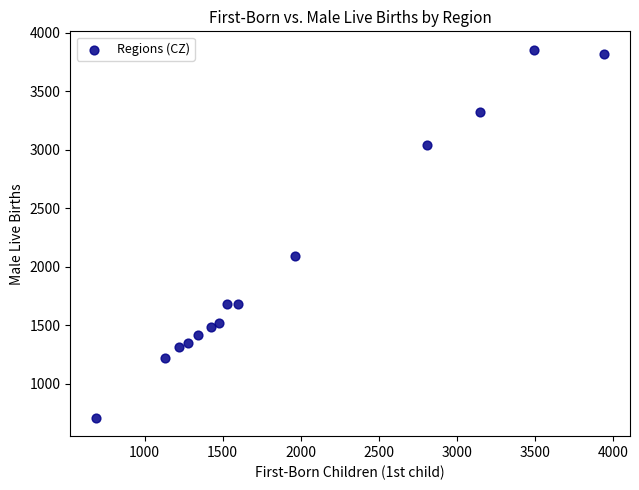

What is the range of Y values (max minus min)?

3146